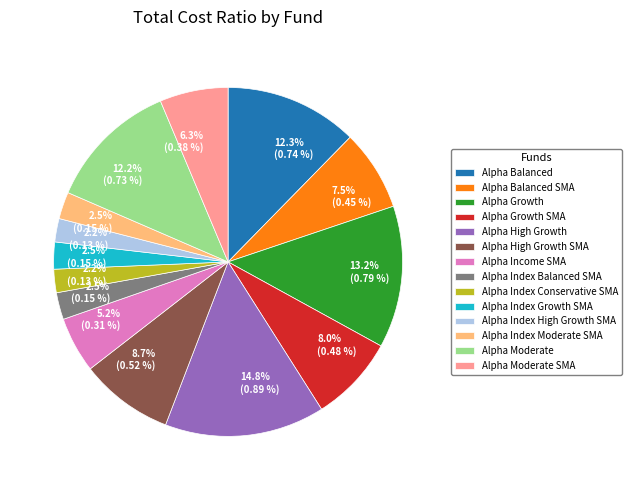

Is there any slice that represents more than half of the pie?

No